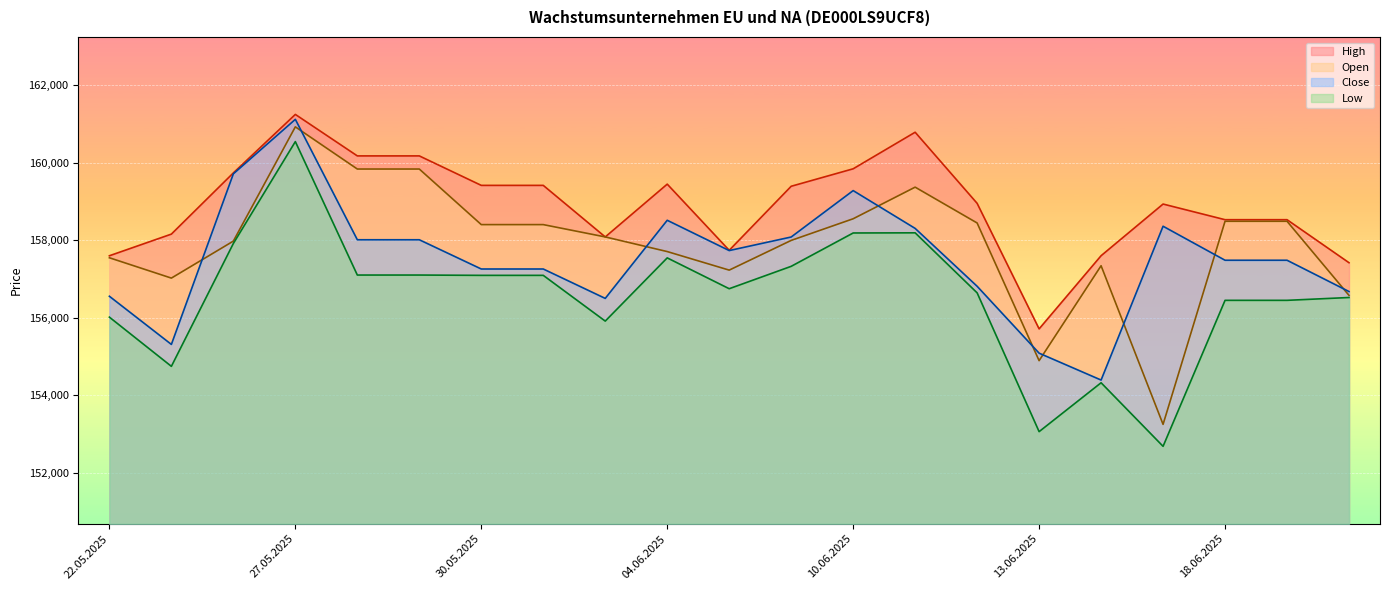

What position from the right is 18.06.2025?

3